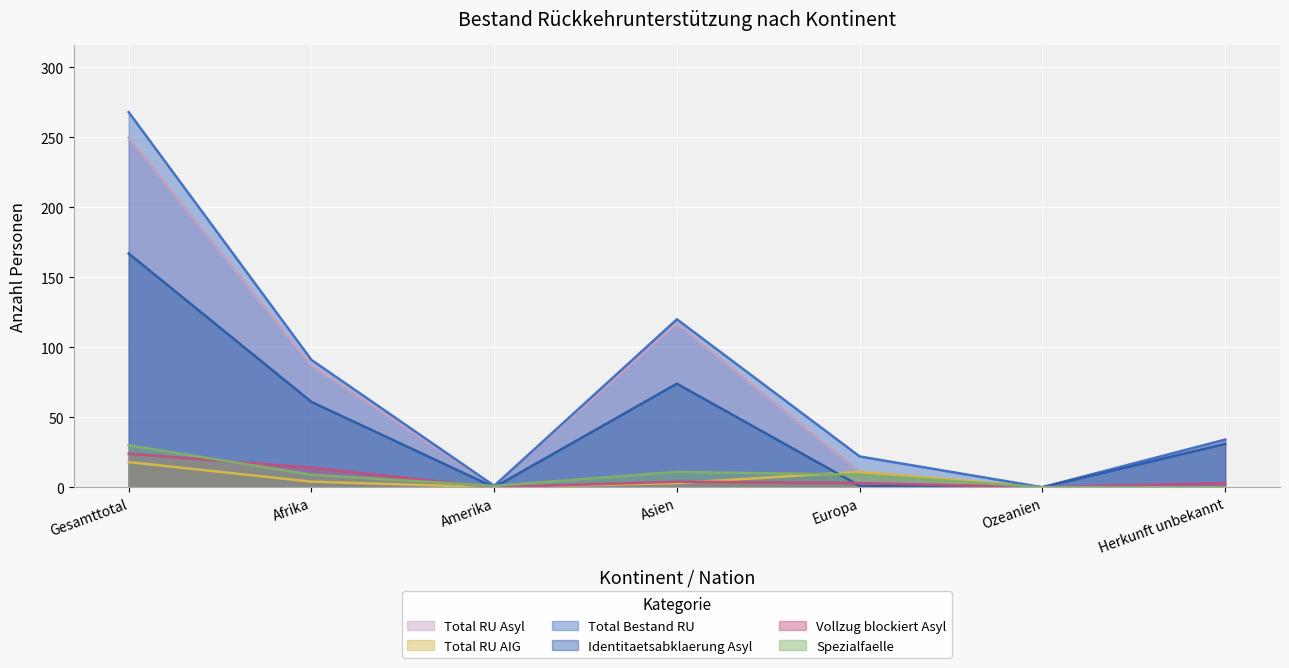

Which has a higher value, Amerika or Asien?

Asien